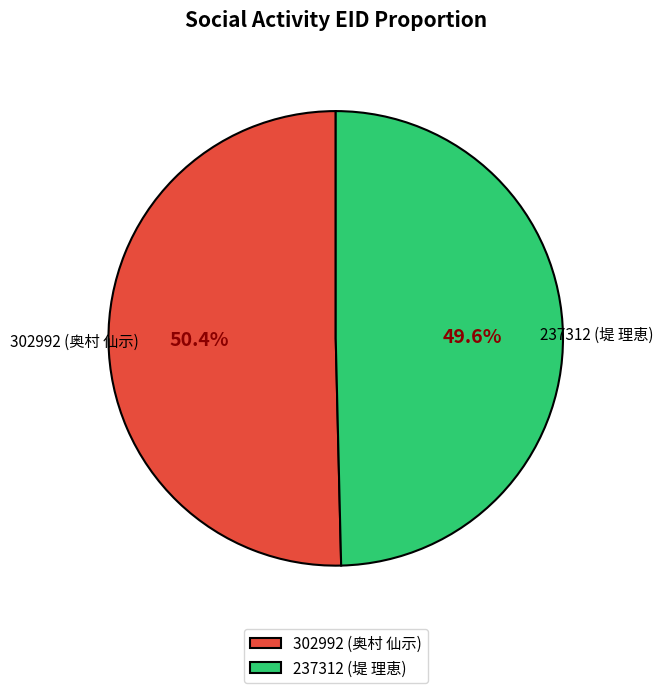

To the nearest percent, what percentage of the pie is 237312?

50%